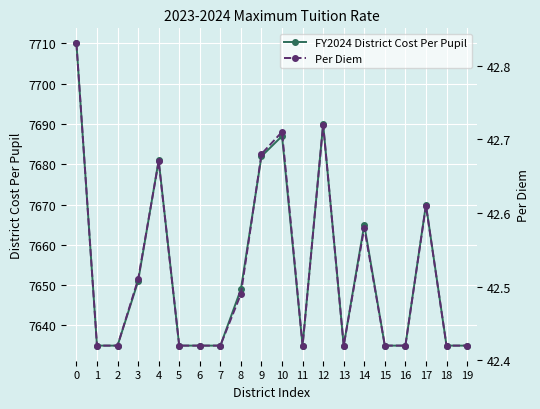

What value does the FY2024 District Cost Per Pupil series have at 11?

7635